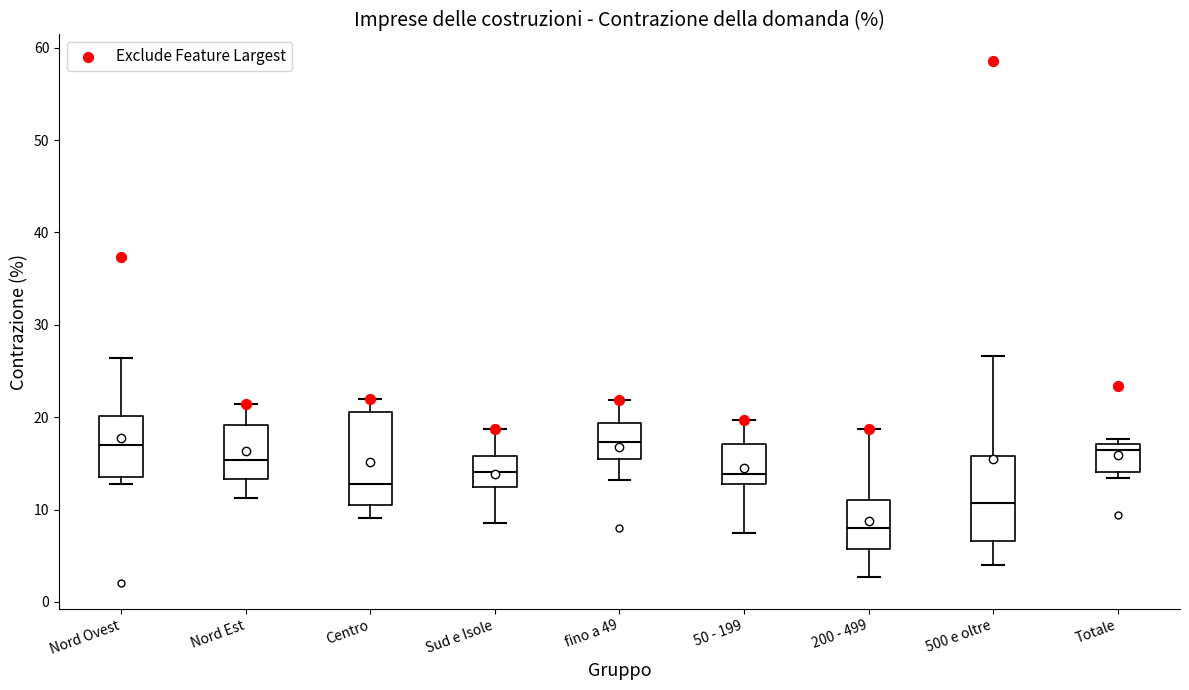

Reading left to right, read every box against the y-axis: the position of its median line, the range the box covers, and the ends of its whiskers. The values are not printed on the chart, so give them approximately, as read against the axis.

Nord Ovest: median 17, box 13 to 20, whiskers 13 (just below the box's lower edge) to 26
Nord Est: median 15, box 13 to 19, whiskers 11 to 21
Centro: median 13, box 11 to 21, whiskers 9 to 22
Sud e Isole: median 14, box 12 to 16, whiskers 9 to 19
fino a 49: median 17, box 15 to 19, whiskers 13 to 22
50 - 199: median 14, box 13 to 17, whiskers 8 to 20
200 - 499: median 8, box 6 to 11, whiskers 3 to 19
500 e oltre: median 11, box 7 to 16, whiskers 4 to 27
Totale: median 16, box 14 to 17, whiskers 13 to 18